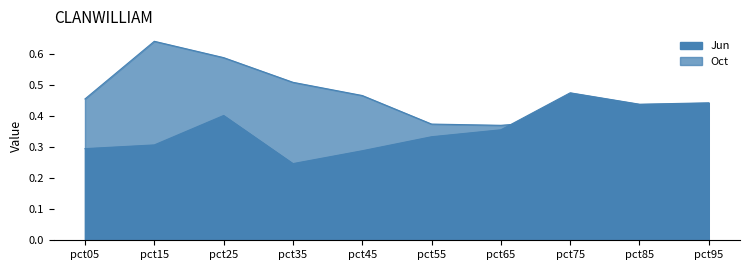

What is the value of the Jun point at the 5th from the left?

0.3